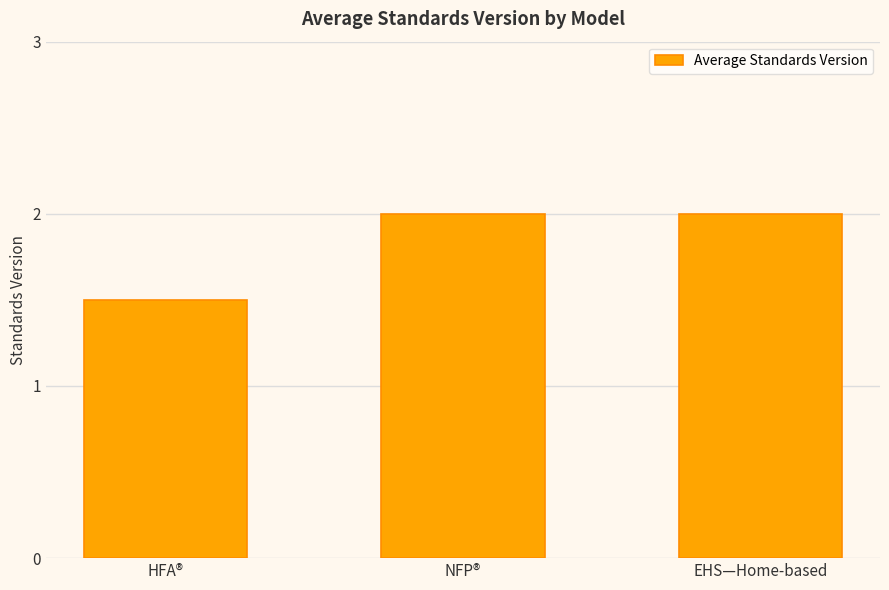

What is the label of the 1st bar from the right?

EHS—Home-based